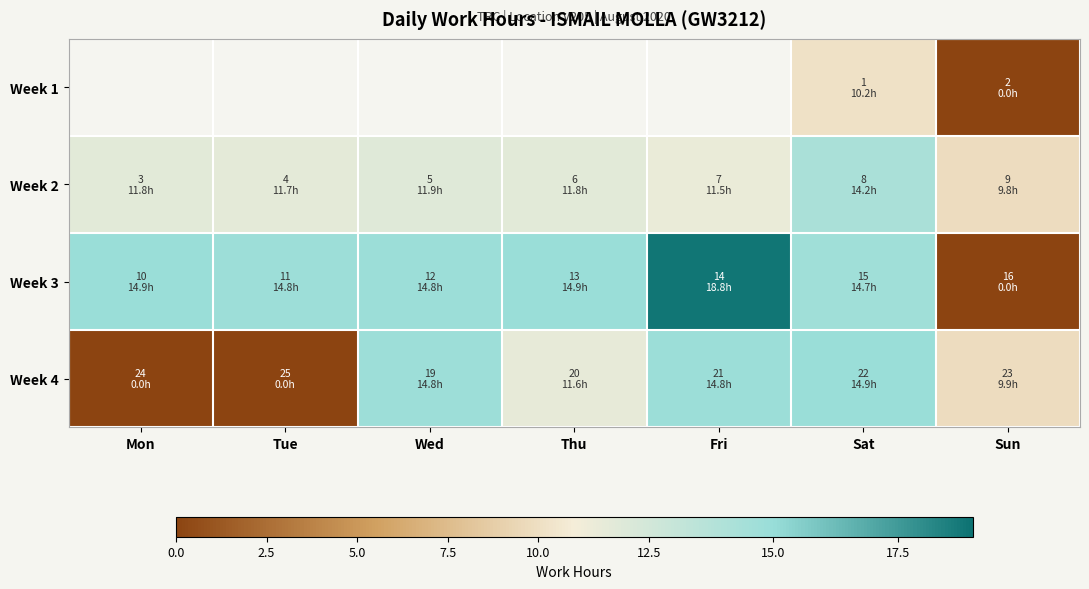

True or false: Week 4 has a value of 2.7 at Sun.

False